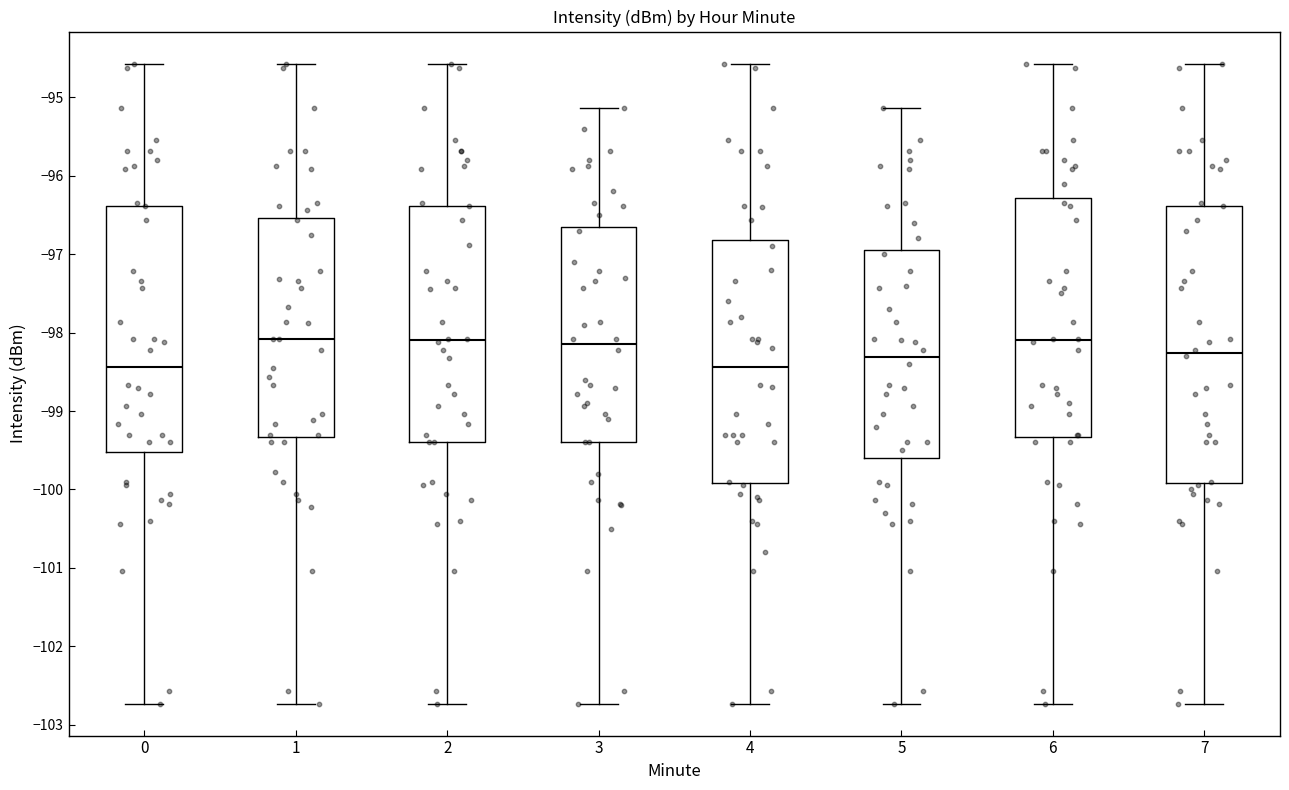

Reading left to right, read every box against the y-axis: the position of its median line, the range the box covers, and the ends of its whiskers. The values are not printed on the chart, so give them approximately, as read against the axis.

0: median -98.4, box -99.5 to -96.4, whiskers -102.7 to -94.6
1: median -98.1, box -99.3 to -96.5, whiskers -102.7 to -94.6
2: median -98.1, box -99.4 to -96.4, whiskers -102.7 to -94.6
3: median -98.1, box -99.4 to -96.6, whiskers -102.7 to -95.1
4: median -98.4, box -99.9 to -96.8, whiskers -102.7 to -94.6
5: median -98.3, box -99.6 to -96.9, whiskers -102.7 to -95.1
6: median -98.1, box -99.3 to -96.3, whiskers -102.7 to -94.6
7: median -98.3, box -99.9 to -96.4, whiskers -102.7 to -94.6